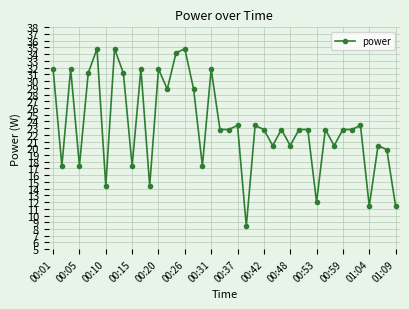

What is the difference between the maximum and minimum values?

26.4